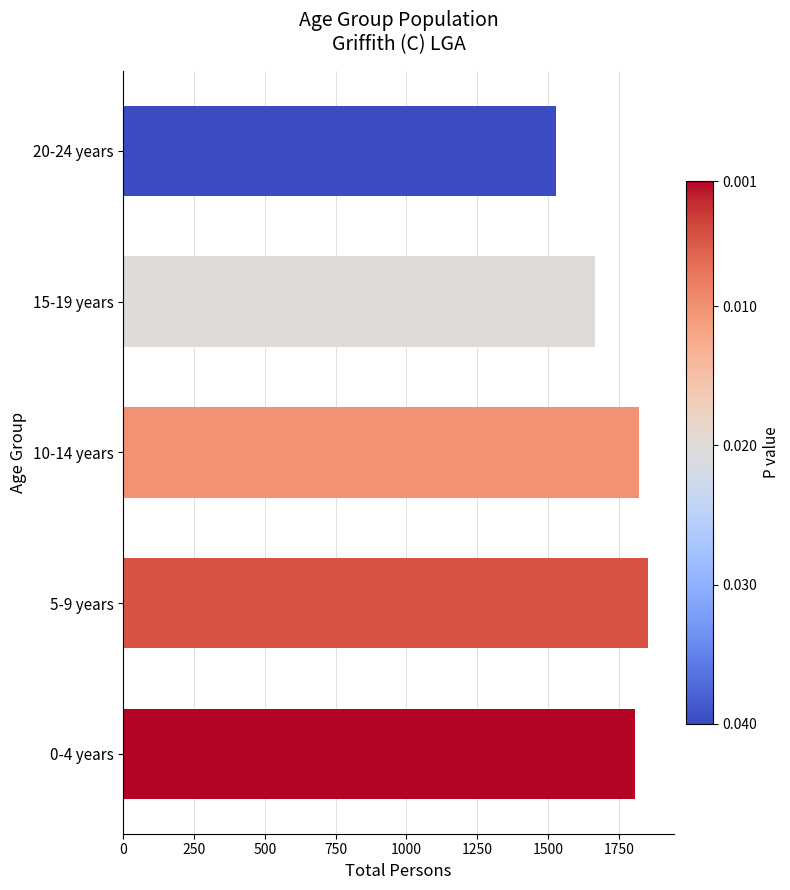

Reading bottom to top, what are all the values shown in this chart?

0-4 years=1806	5-9 years=1852	10-14 years=1822	15-19 years=1667	20-24 years=1527